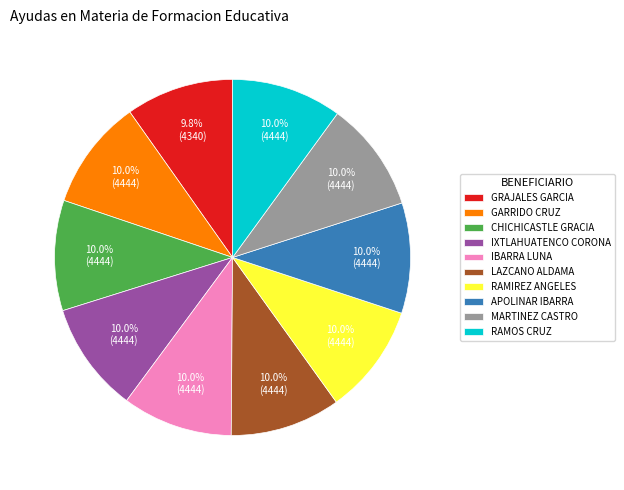

What is the total percentage of LAZCANO ALDAMA and CHICHICASTLE GRACIA?

20.0%